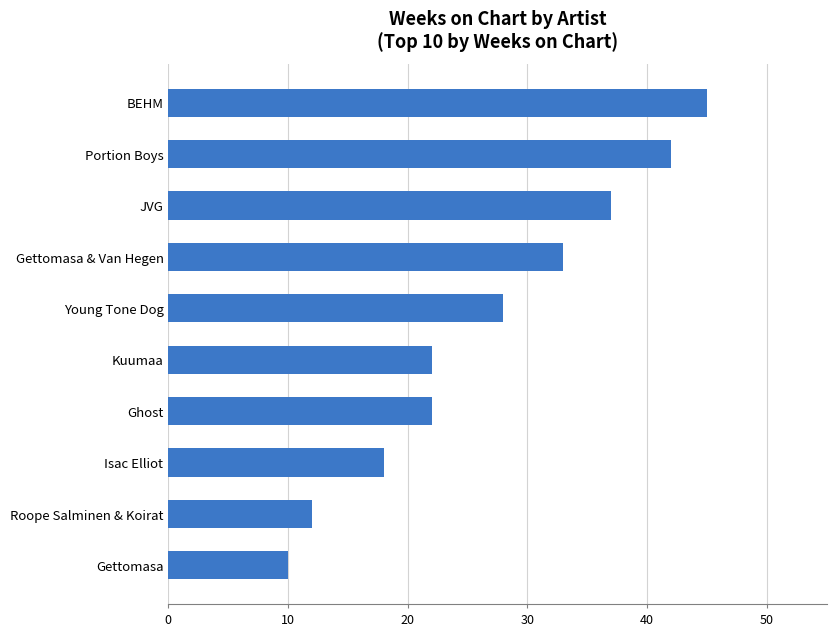

What is the smallest value displayed?

10